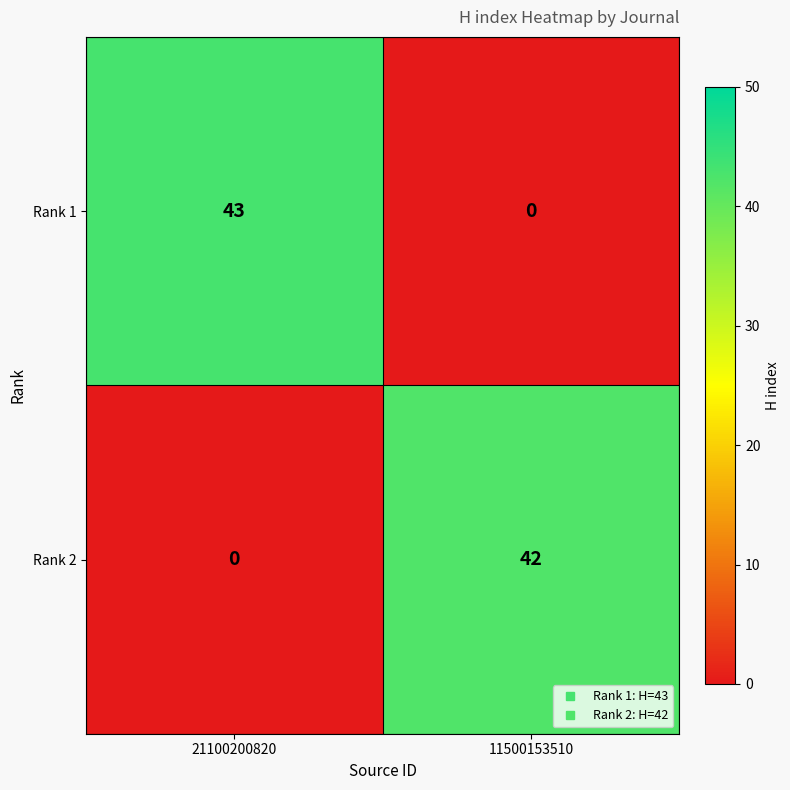

Reading left to right, list all the values displayed in this chart.

Rank 1: 43	0
Rank 2: 0	42